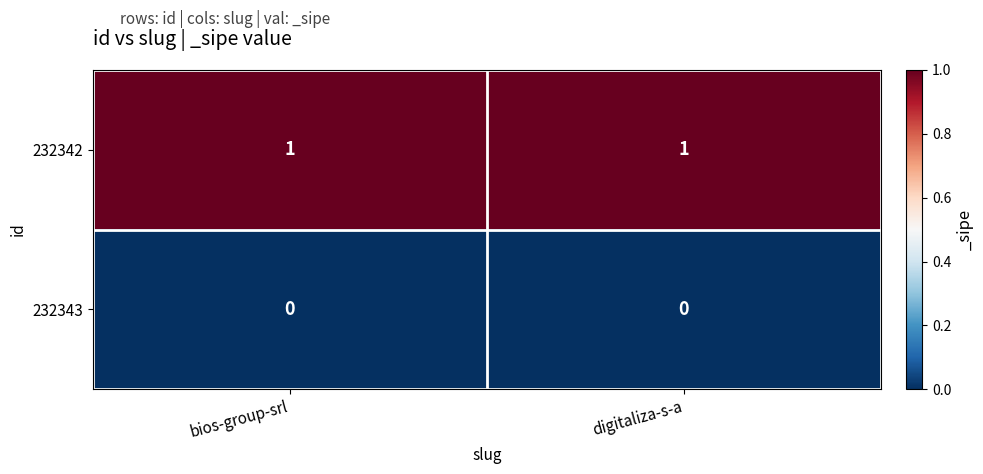

Reading left to right, list all the values displayed in this chart.

232342: bios-group-srl=1	digitaliza-s-a=1
232343: bios-group-srl=0	digitaliza-s-a=0